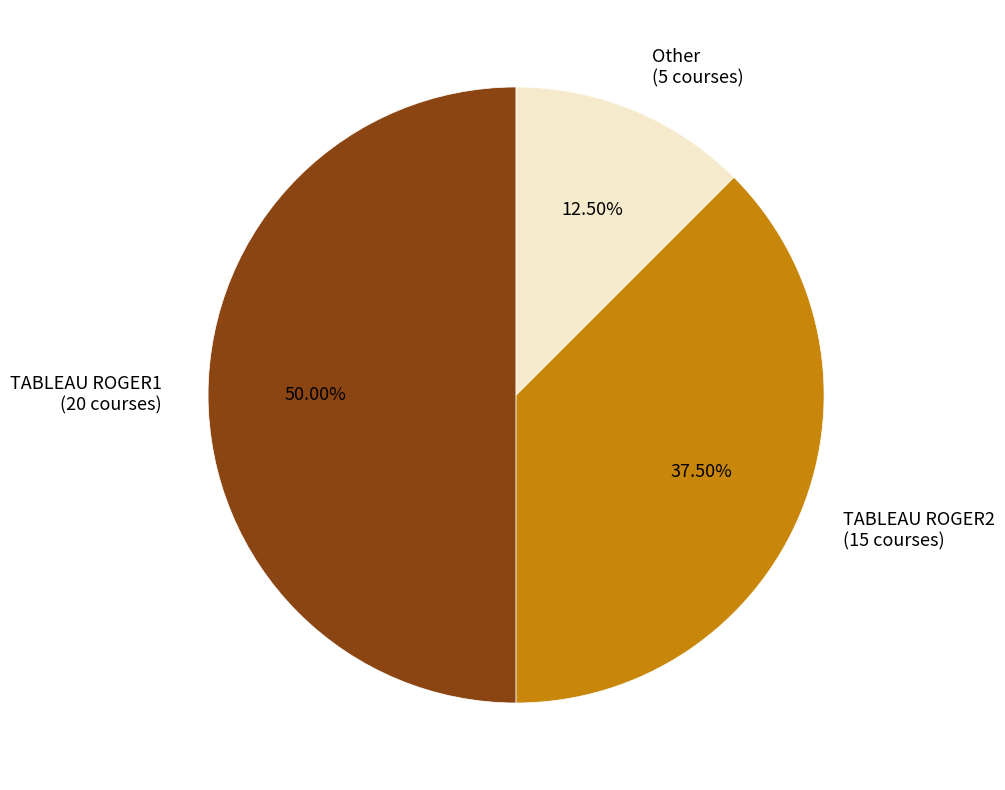

Combined, do TABLEAU ROGER1 (20 courses) and TABLEAU ROGER2 (15 courses) account for over 50%?

Yes